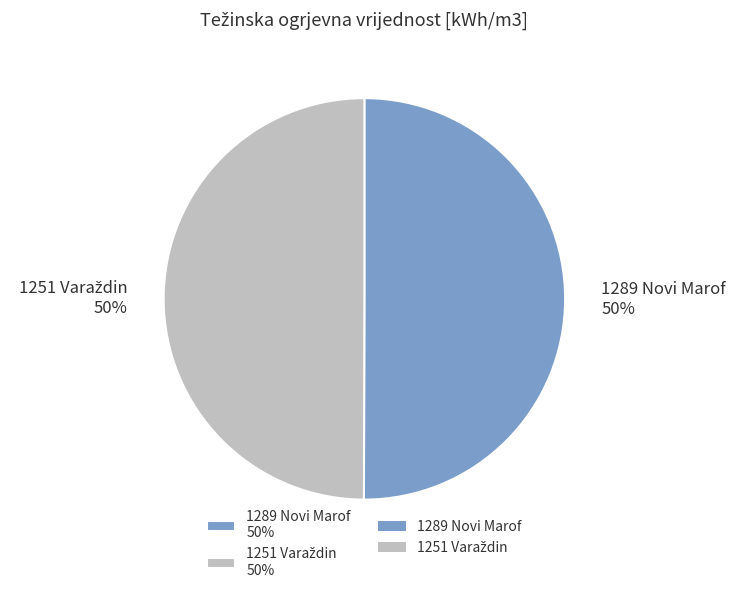

How many segments does this pie chart have?

2